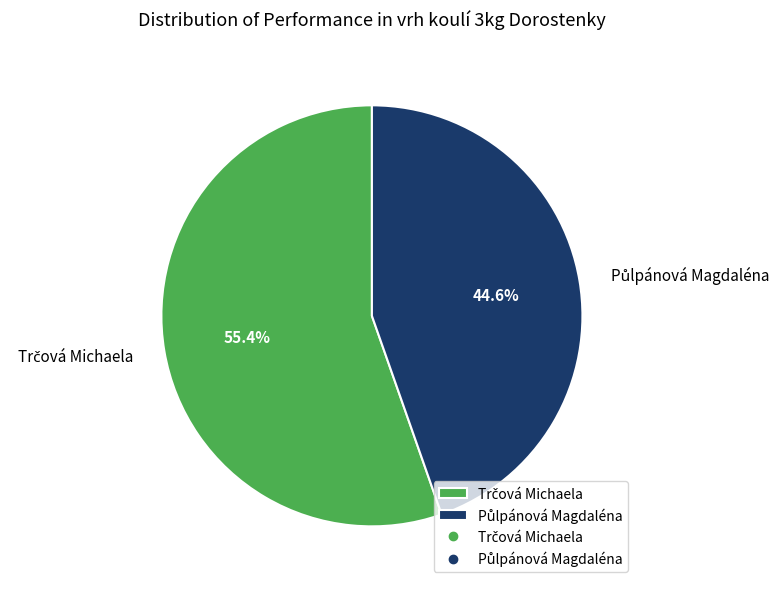

Does any single category account for the majority?

Yes